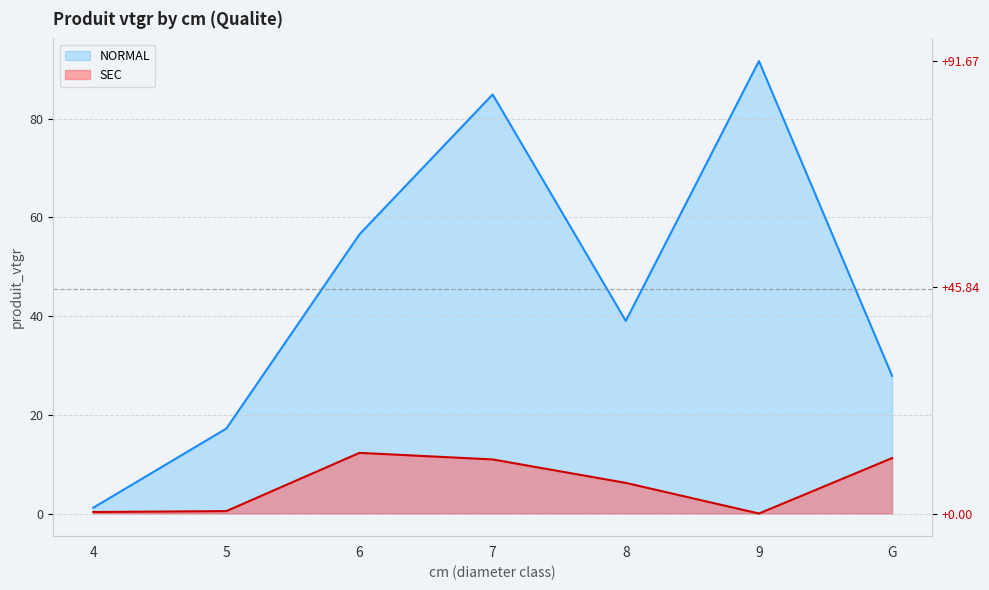

Rank the series by their maximum value, from highest to lowest.

NORMAL, SEC